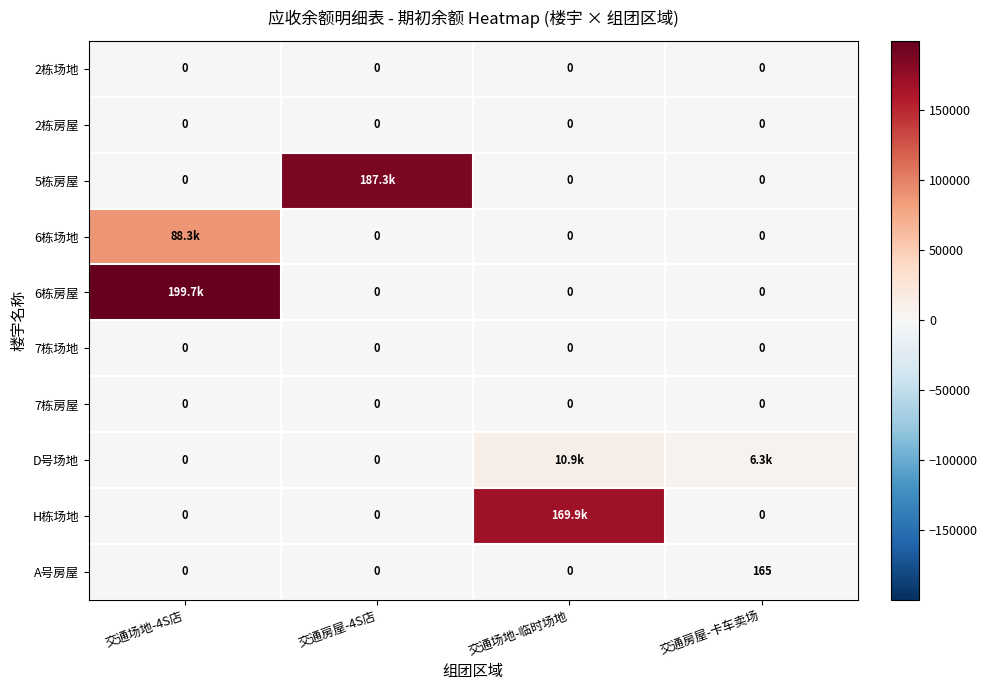

The A号房屋 series shows 93 at 交通场地-4S店. True or false?

False